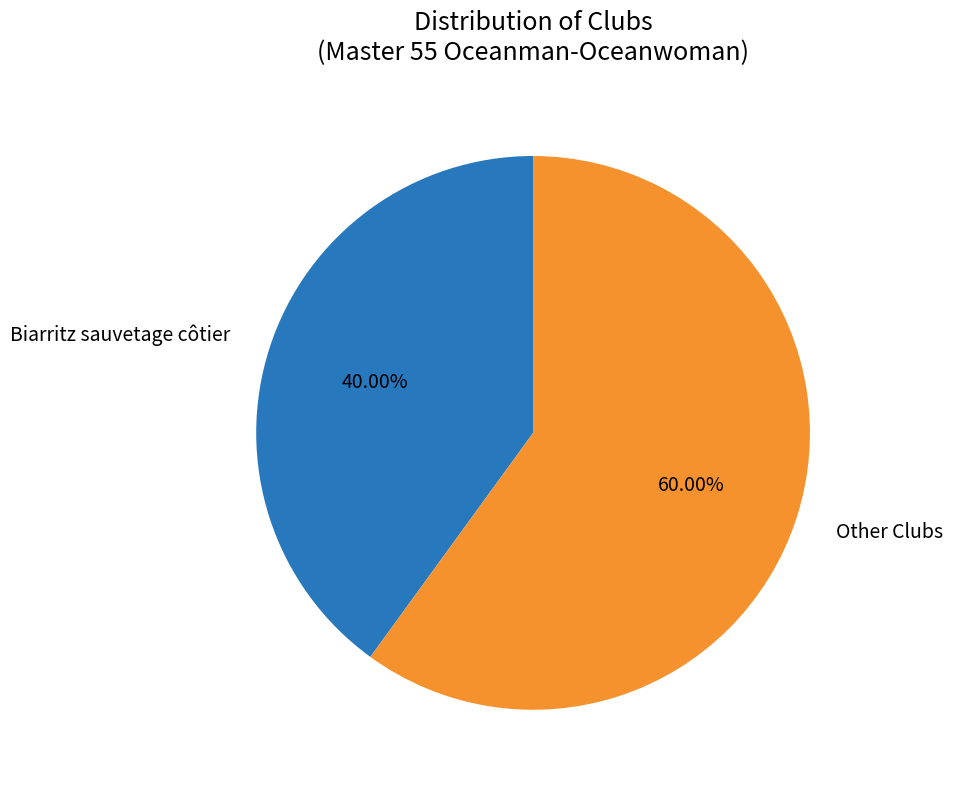

Between Other Clubs and Biarritz sauvetage côtier, which is larger?

Other Clubs